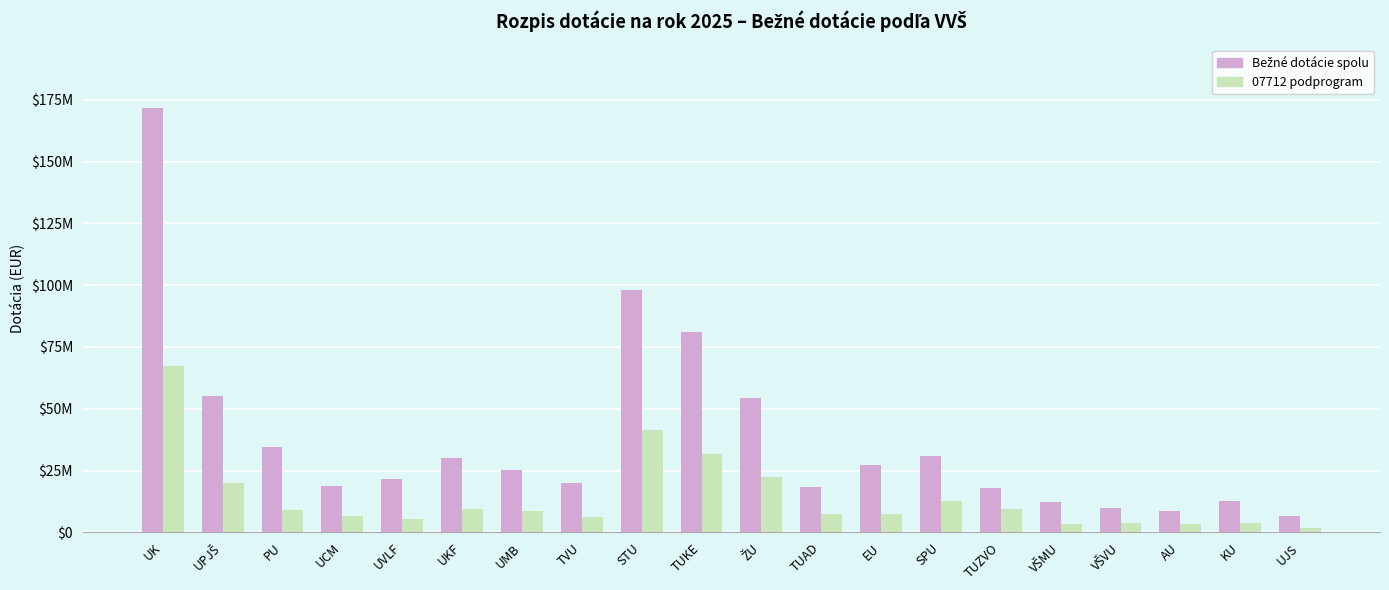

Rank the categories by Bežné dotácie spolu value from lowest to highest.

UJS, AU, VŠVU, VŠMU, KU, TUZVO, TUAD, UCM, TVU, UVLF, UMB, EU, UKF, SPU, PU, ŽU, UPJŠ, TUKE, STU, UK